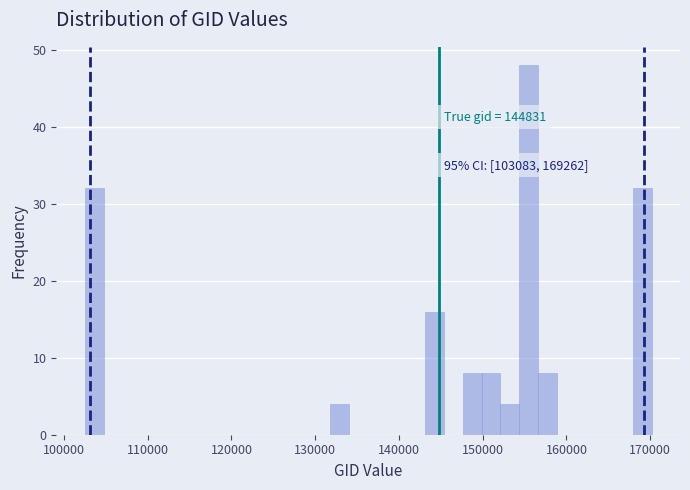

Around what value on the x-axis is the tallest bar? Give the approximate position of its centre, as read against the axis.

156000